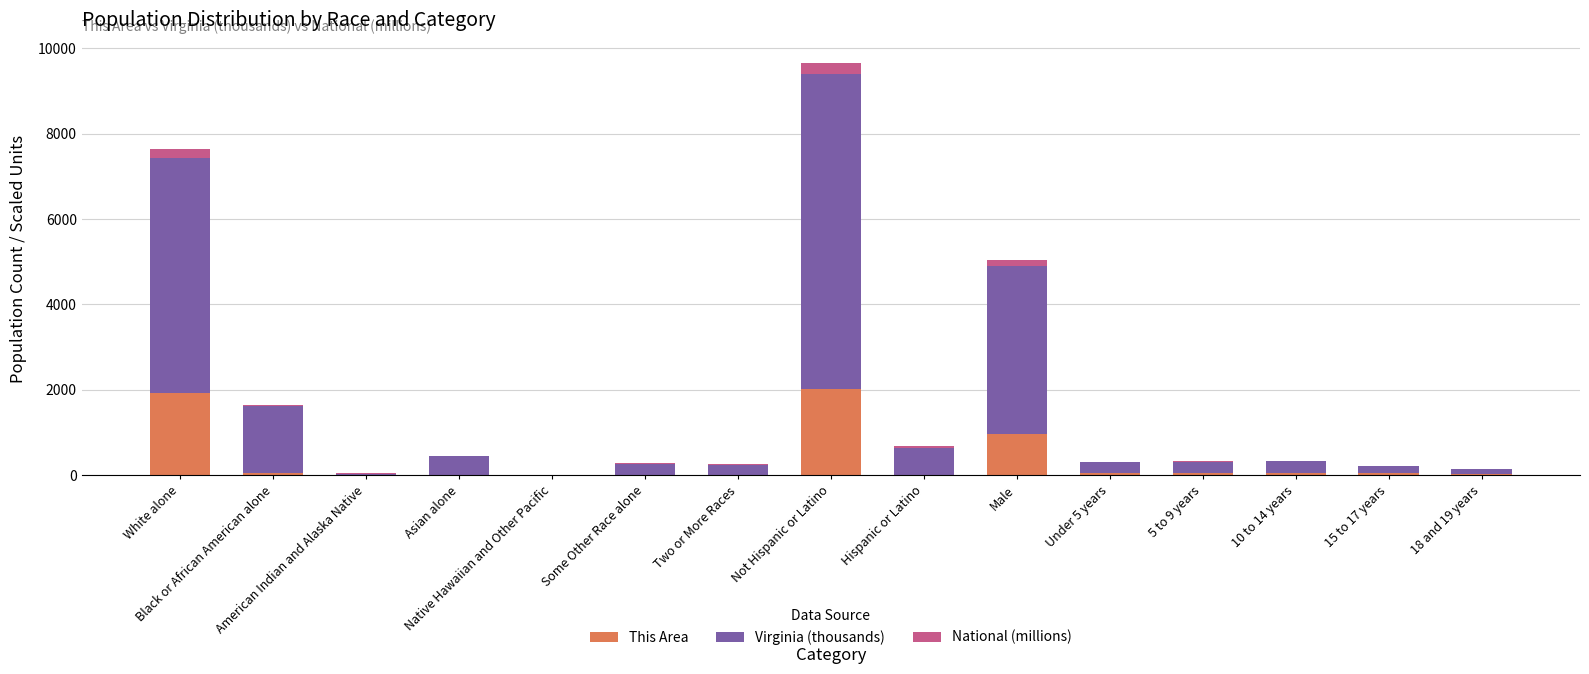

What is the maximum value for This Area?

2022.0